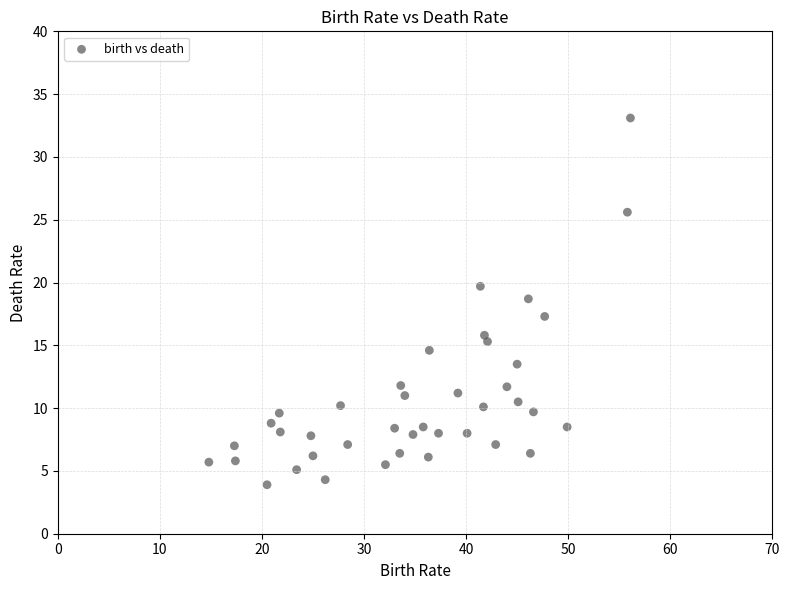

What is the range of X values (max minus min)?

41.3